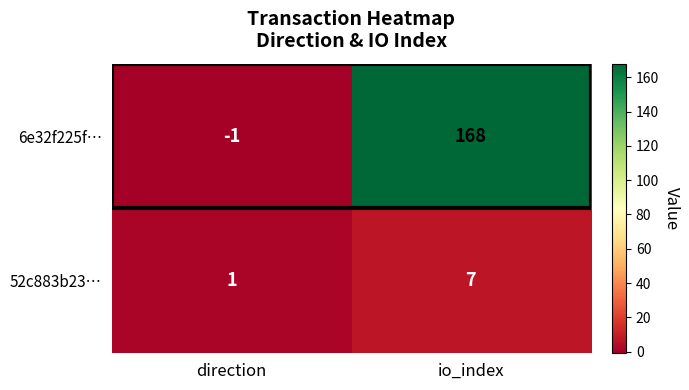

What is the sum of all 52c883b23… values?

8